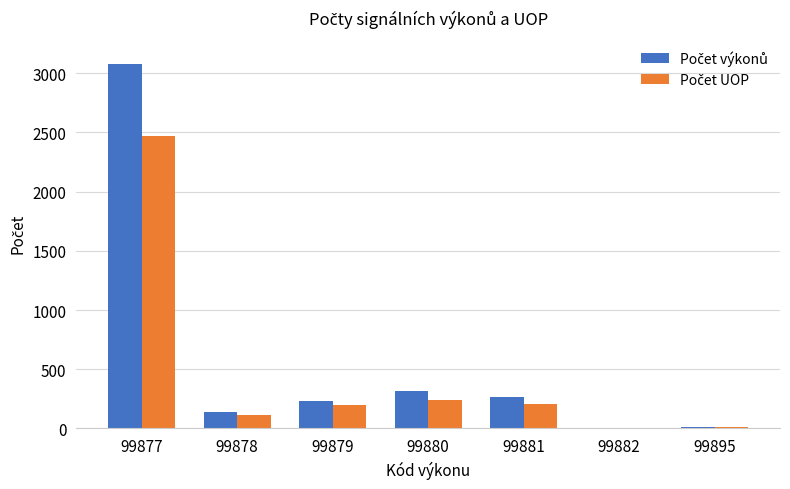

At which category does the chart reach its peak across all series?

99877